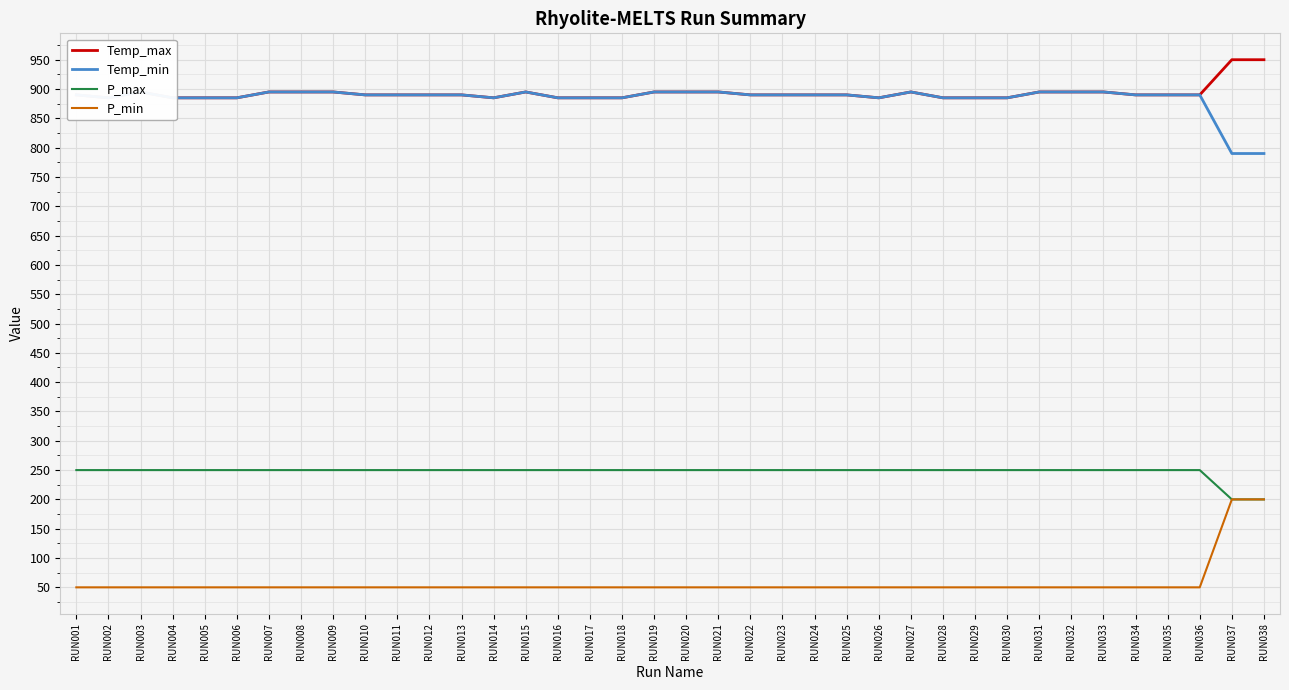

At which label is P_max closest to 225?

RUN001